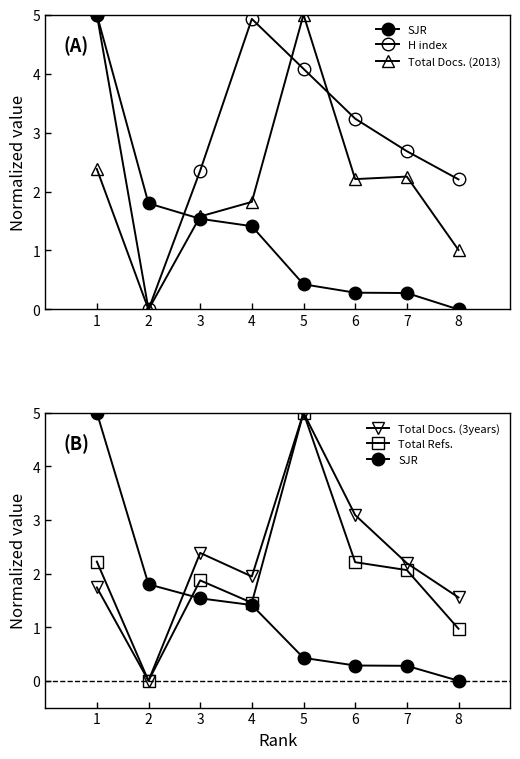

What is the value of the Total Refs. point at the 6th from the left?

2.2